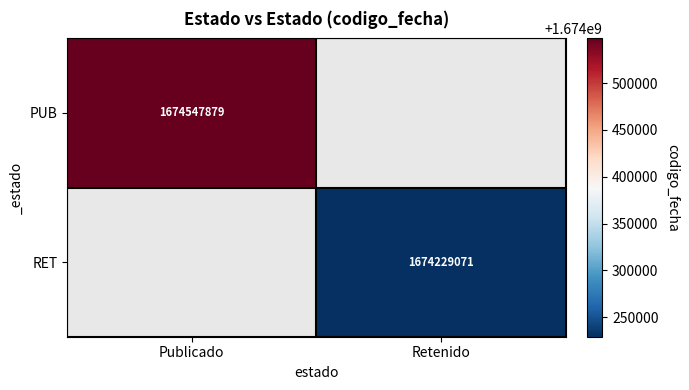

The value of RET at Retenido is 1674229071. True or false?

True